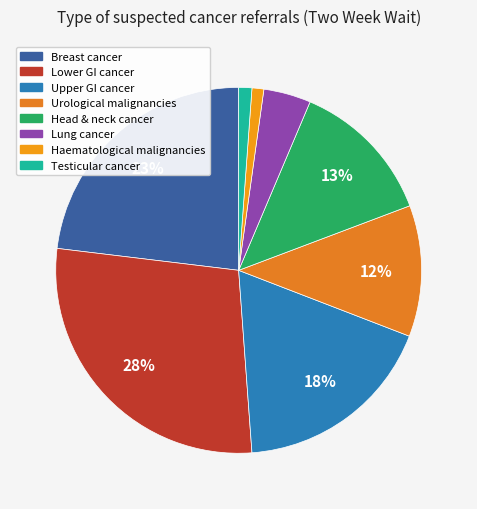

To the nearest percent, what is the difference between the largest and smallest slice percentages?

27%